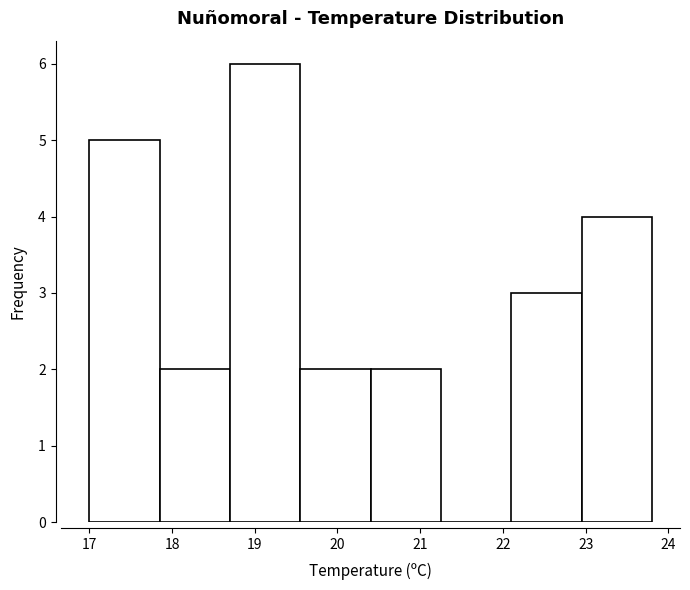

Reading left to right, transcribe this chart: for each bar, give the range it covers on the x-axis and its height. Neither the bar edges nor the heights are printed on the chart, so give them approximately, as read against the axes.

17.00 to 17.85: 5
17.85 to 18.70: 2
18.70 to 19.55: 6
19.55 to 20.40: 2
20.40 to 21.25: 2
21.25 to 22.10: 0
22.10 to 22.95: 3
22.95 to 23.80: 4